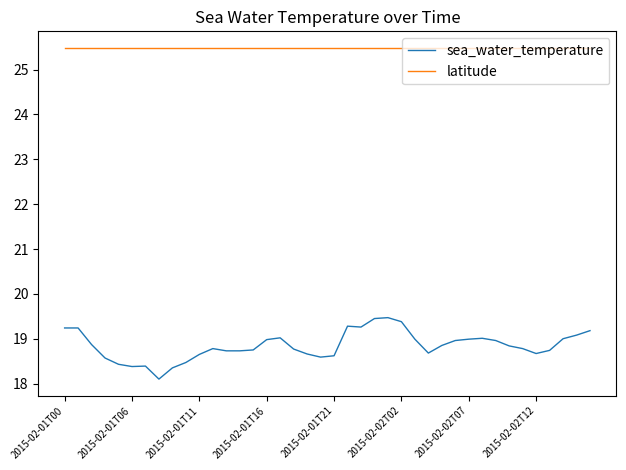

Which series has the largest total across all categories?

latitude